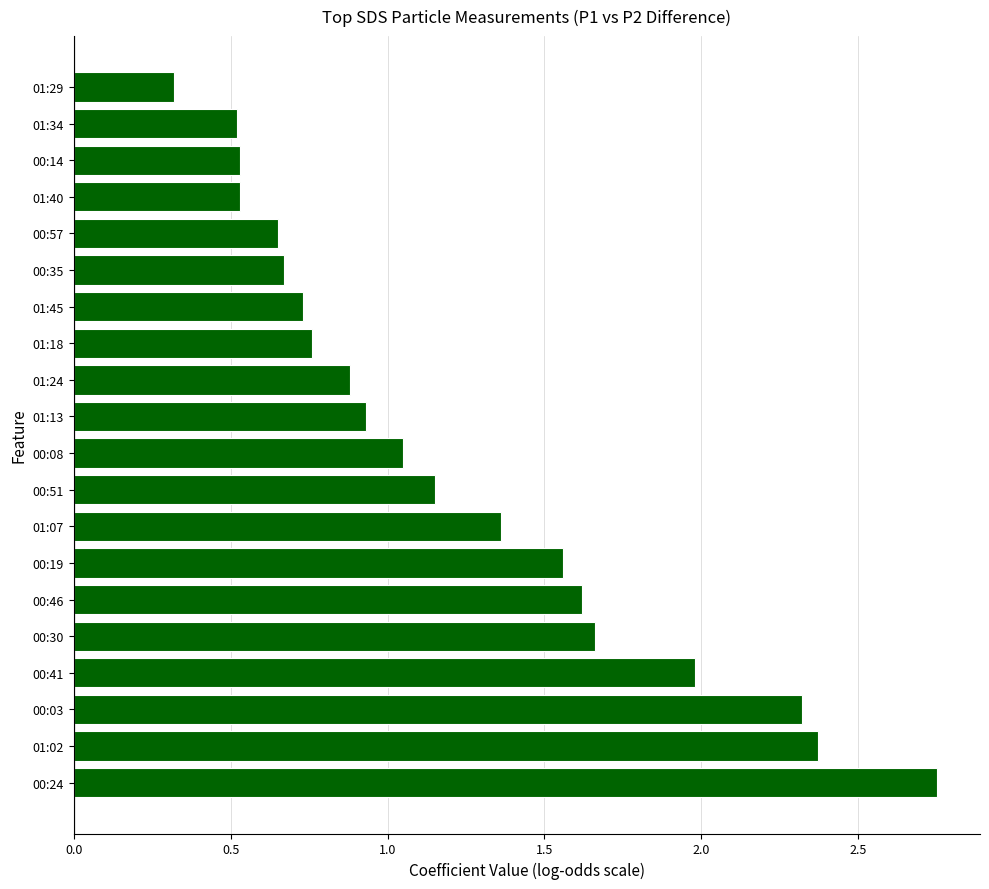

Which label corresponds to the smallest value in the chart?

01:29